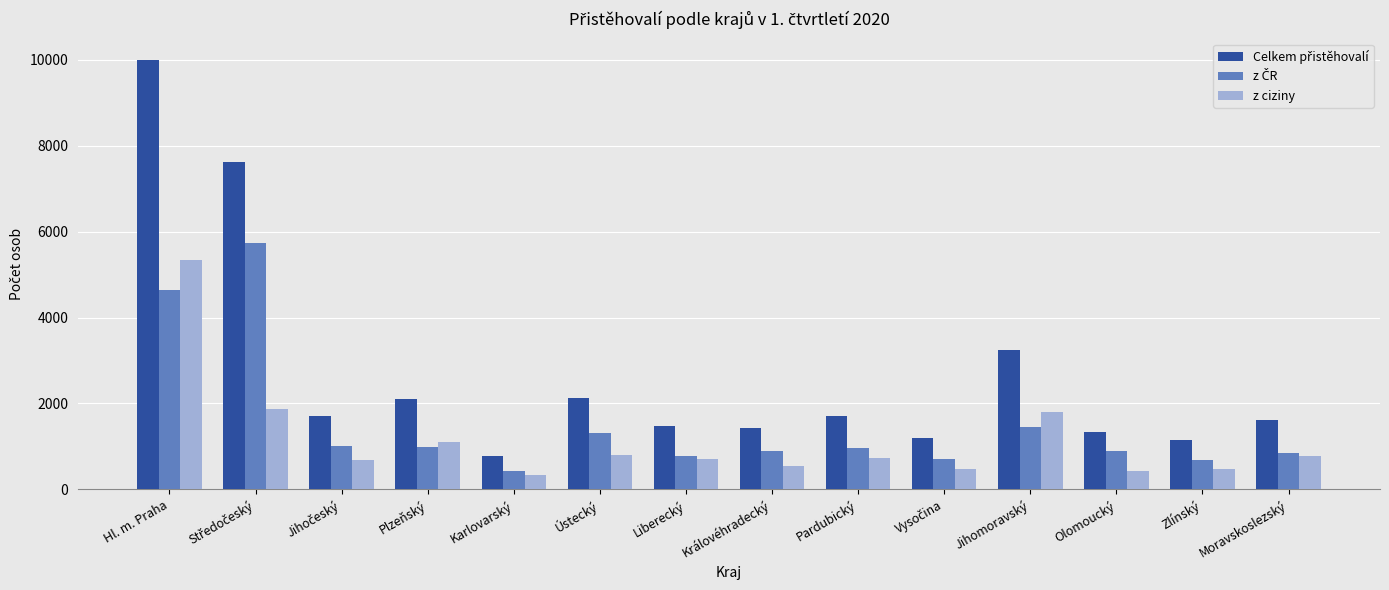

How many bars are there in total?

42